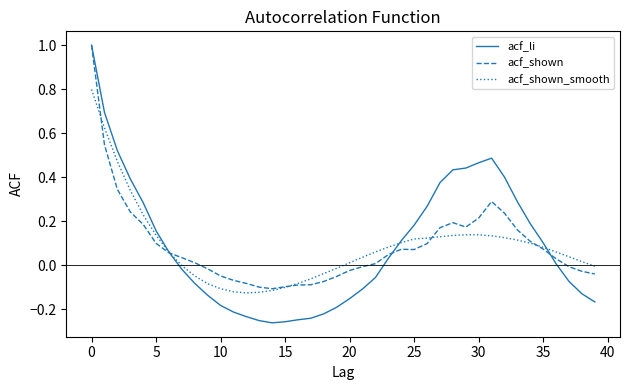

What is the maximum value shown in the chart?

1.0